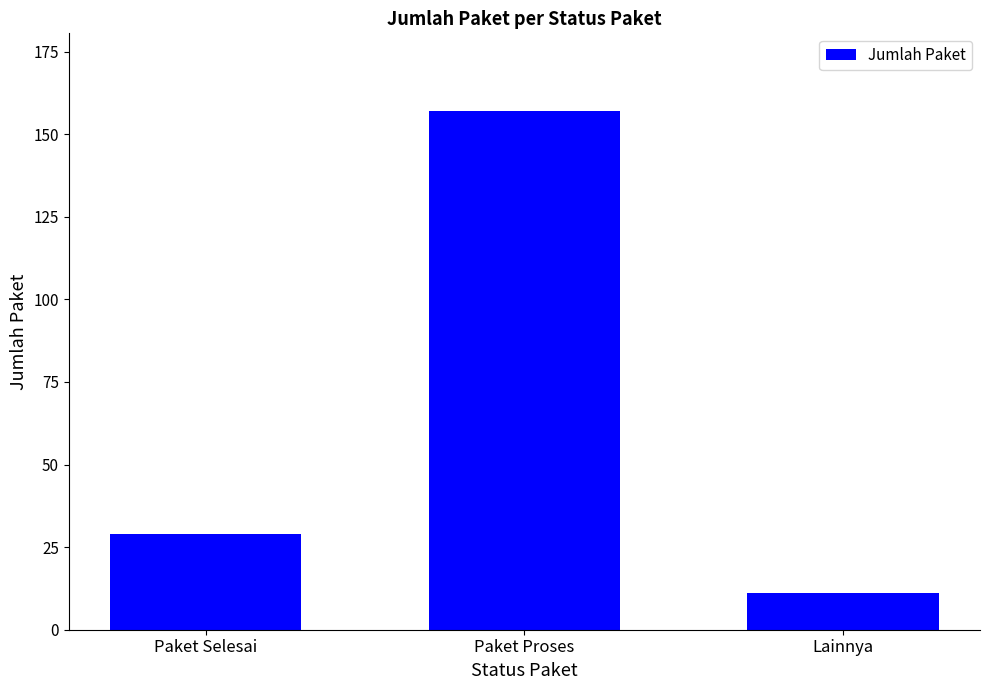

What is the ratio of the value at Paket Proses to the value at Lainnya?

14.3